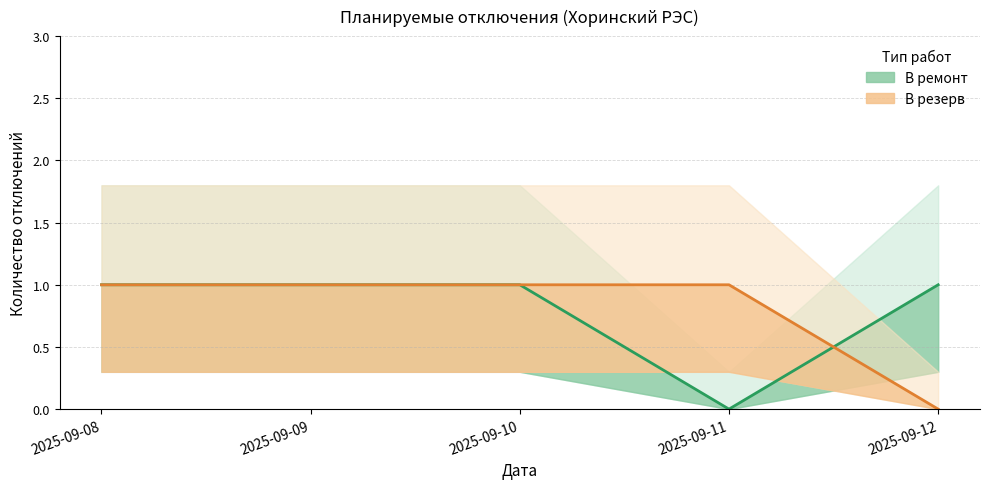

Reading left to right, what are all the values shown in this chart?

В ремонт: 2025-09-08=1	2025-09-09=1	2025-09-10=1	2025-09-11=0	2025-09-12=1
В резерв: 2025-09-08=1	2025-09-09=1	2025-09-10=1	2025-09-11=1	2025-09-12=0